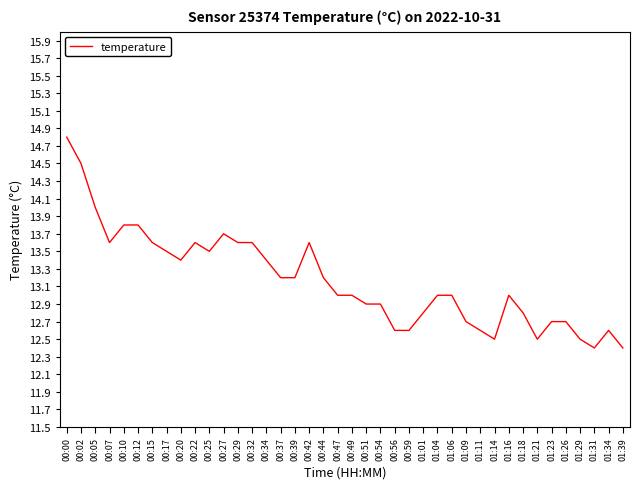

True or false: the data shows 22.4 at 00:39.

False